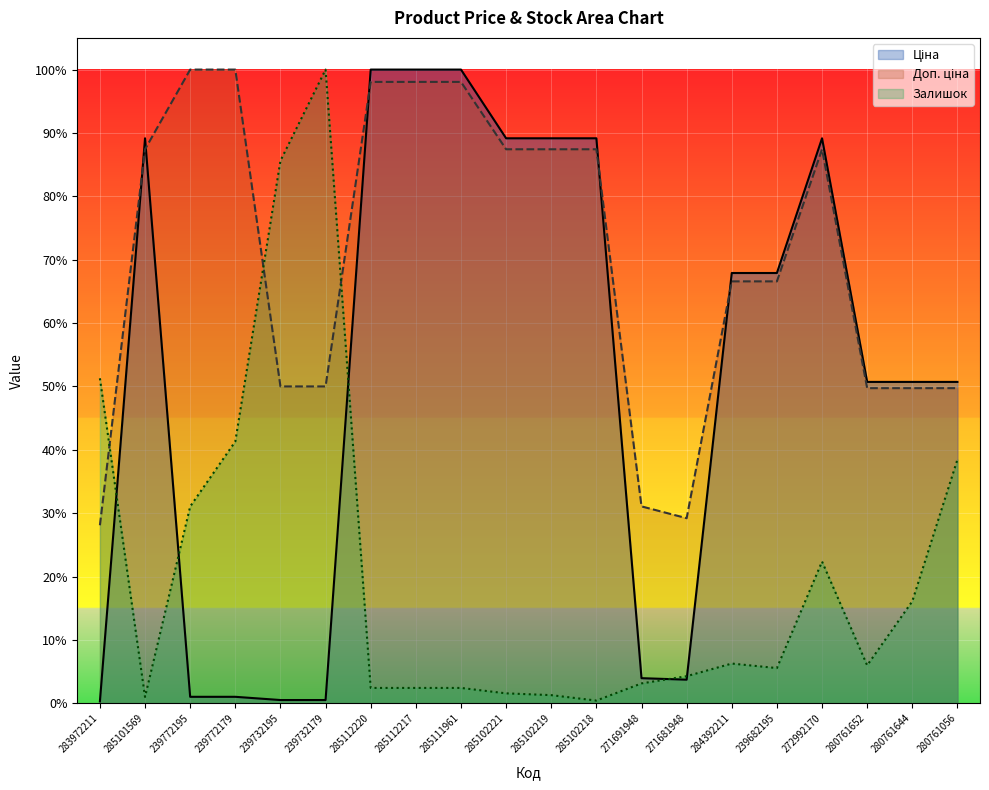

What is the difference between the Доп. ціна values at 271681948 and 239772195?

0.7